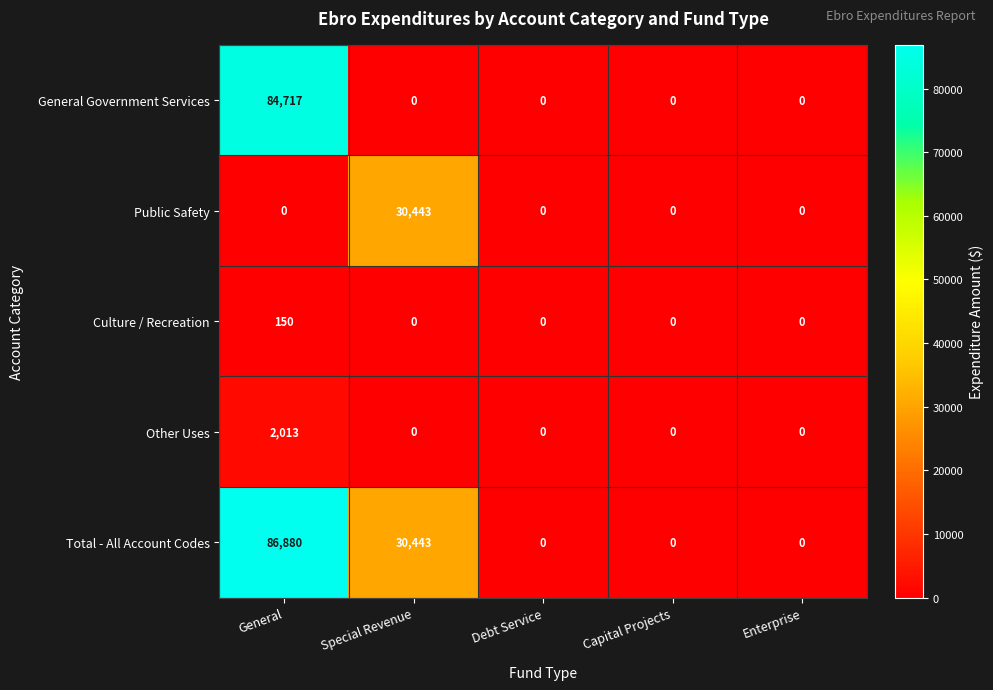

What is the average value of the General Government Services series?

16943